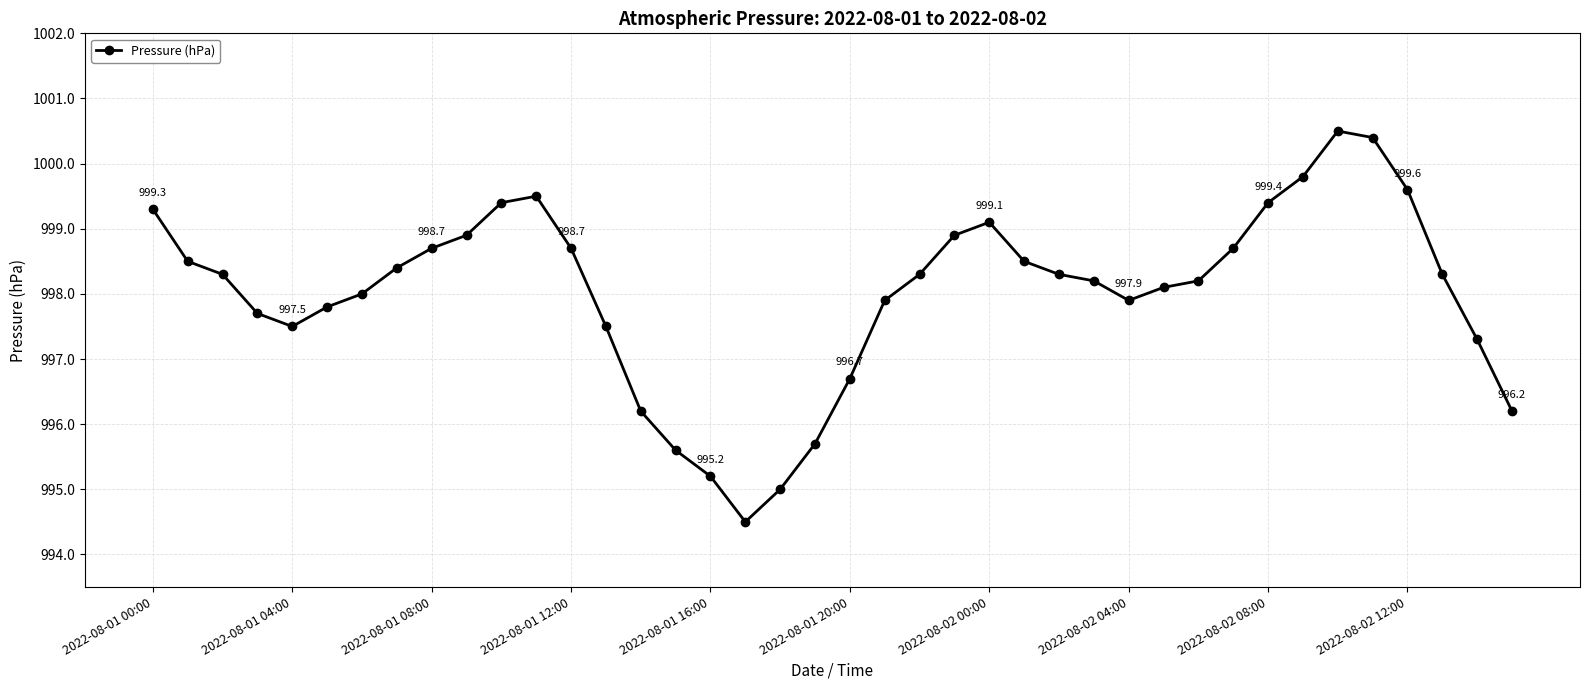

Is this an area chart (filled region under the line)?

No